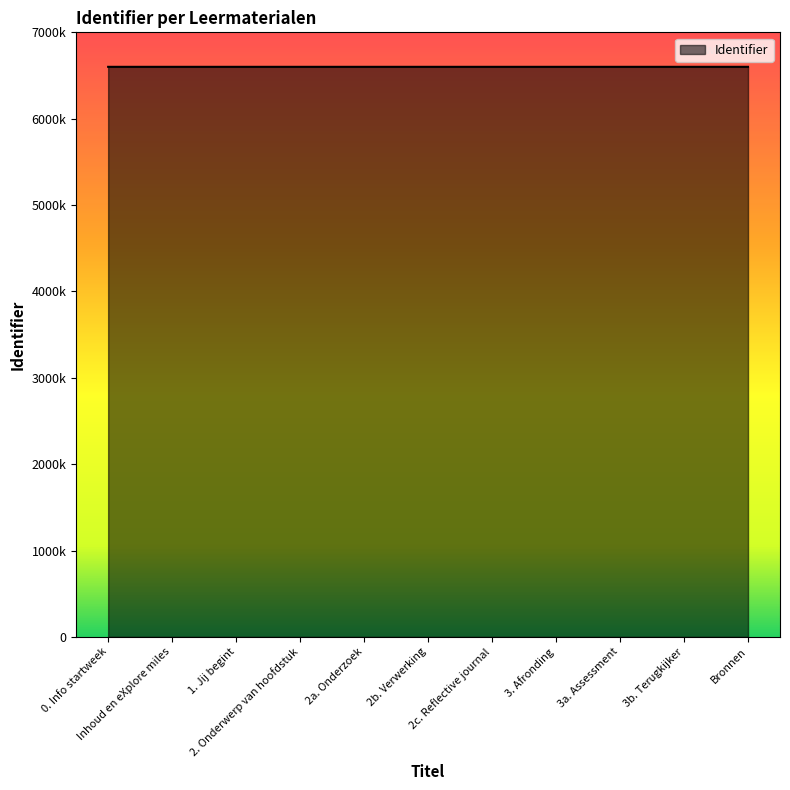

What is the change in value from 2a. Onderzoek to Bronnen?

+11